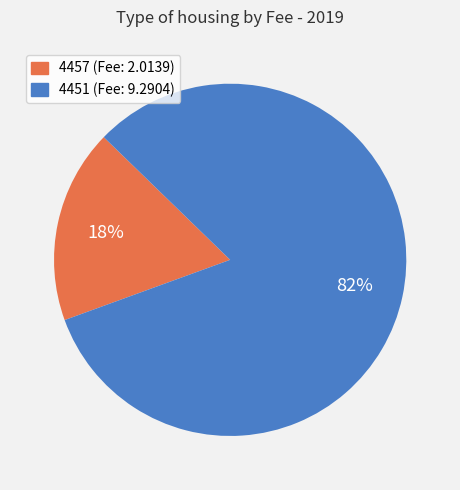

To the nearest percent, what is the combined percentage of 4457 and 4451?

100%